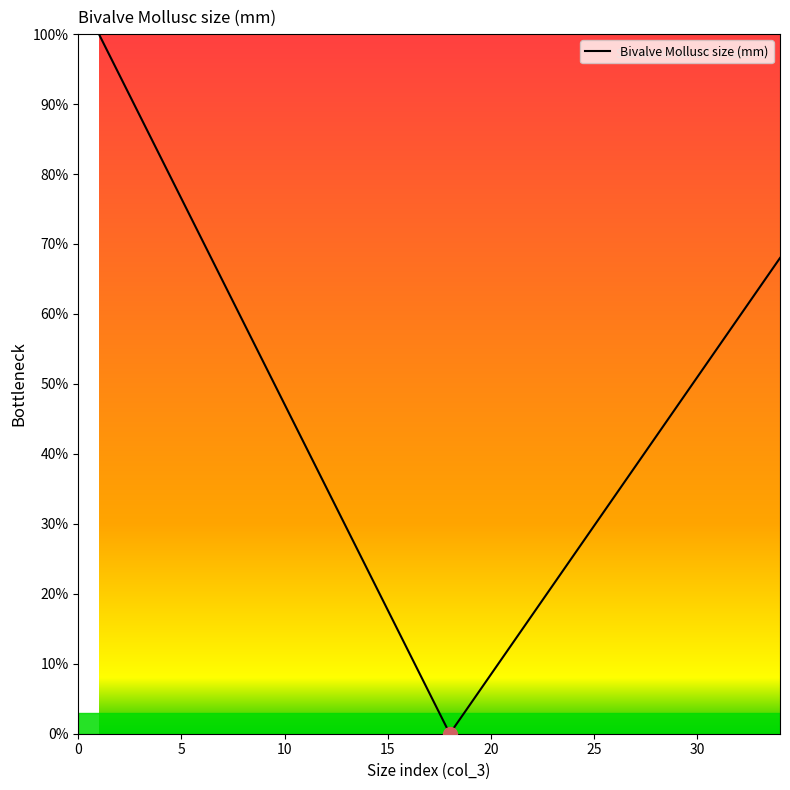

What is the difference between the maximum and minimum values?

100.0